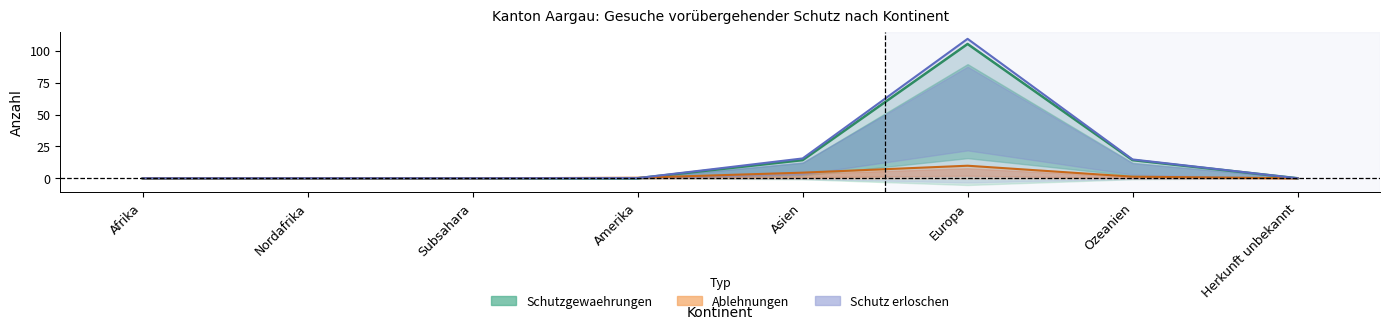

How many interior local peaks does the Ablehnungen series have?

1